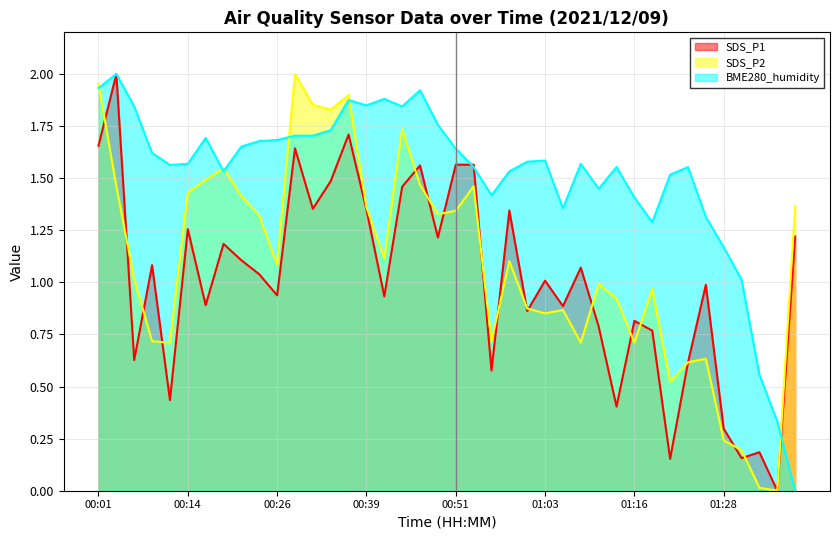

What is the label of the 32nd point from the left?

01:18